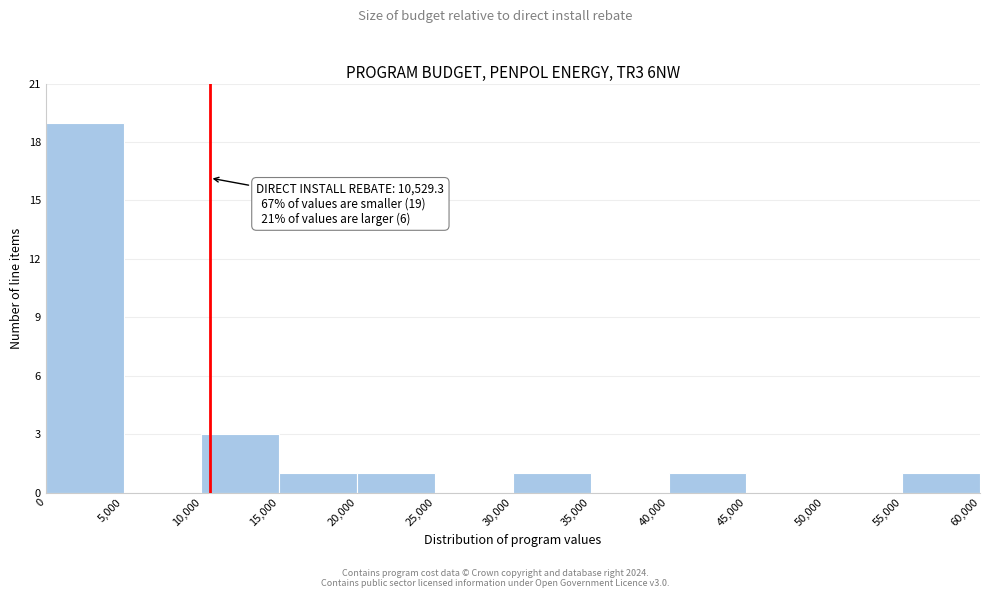

Over which range of the x-axis is the bar tallest?

0 to 5,000